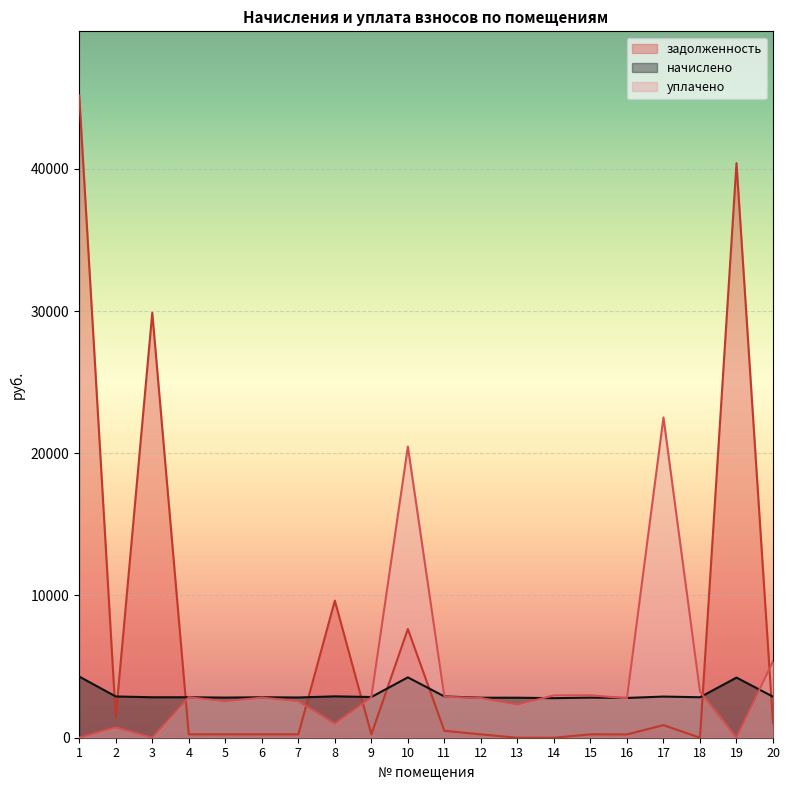

What is the sum of the уплачено values at 15 and 5?

5546.4